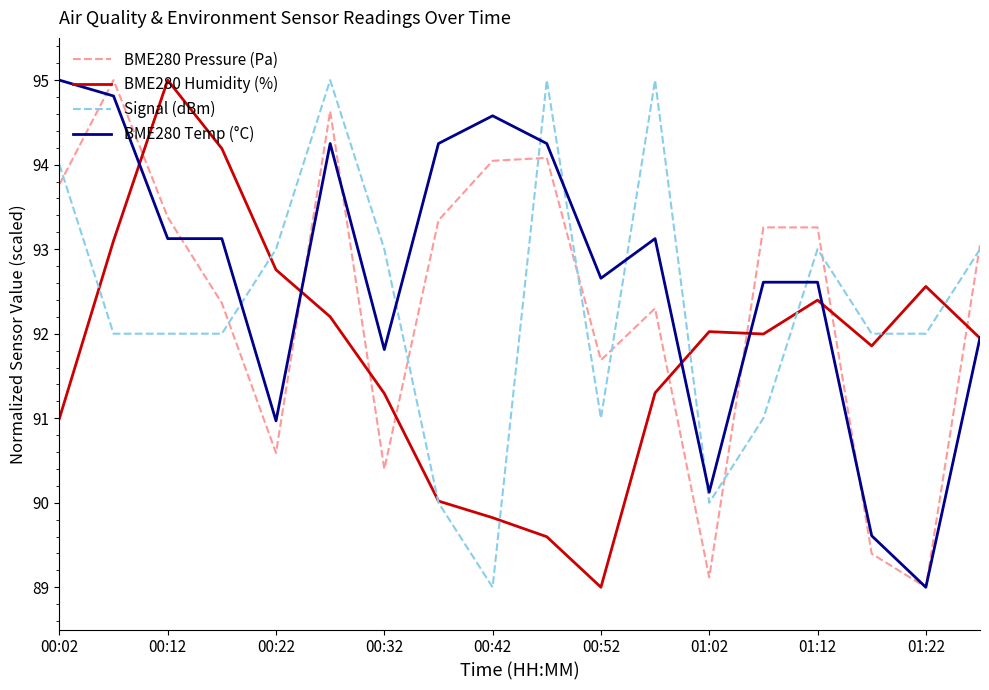

Does the chart display data point markers on the line(s)?

No